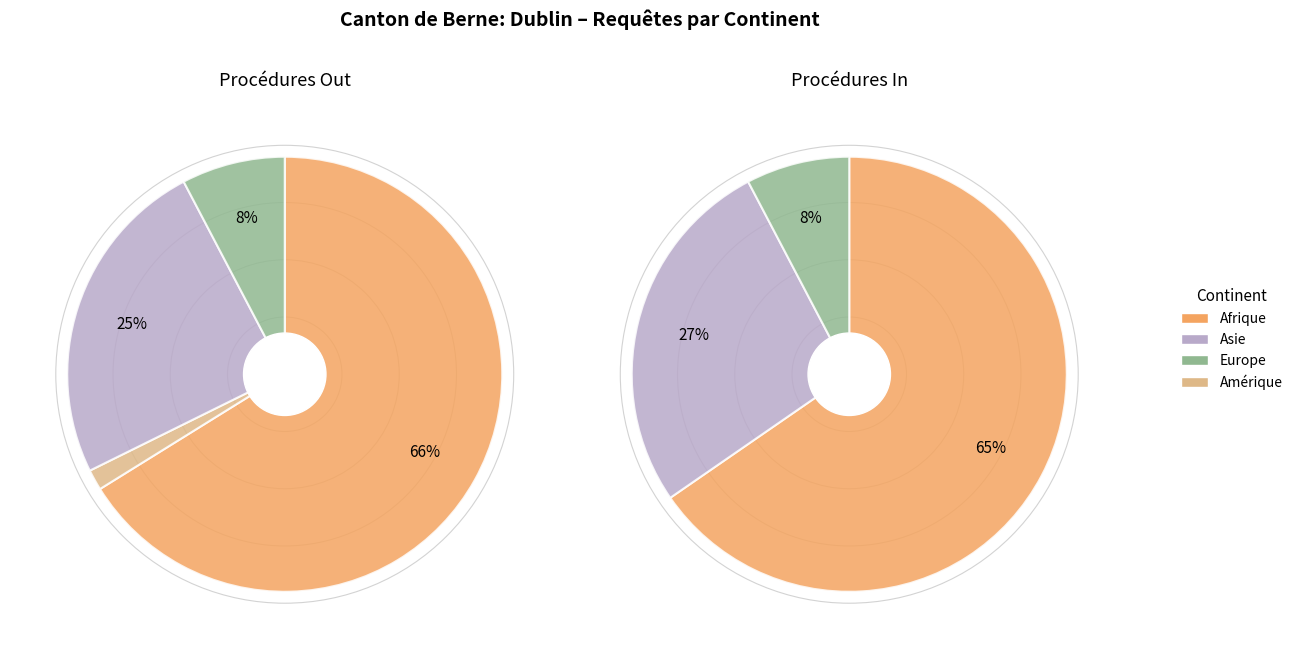

How much of the chart is everything except Océanie?

100.0%